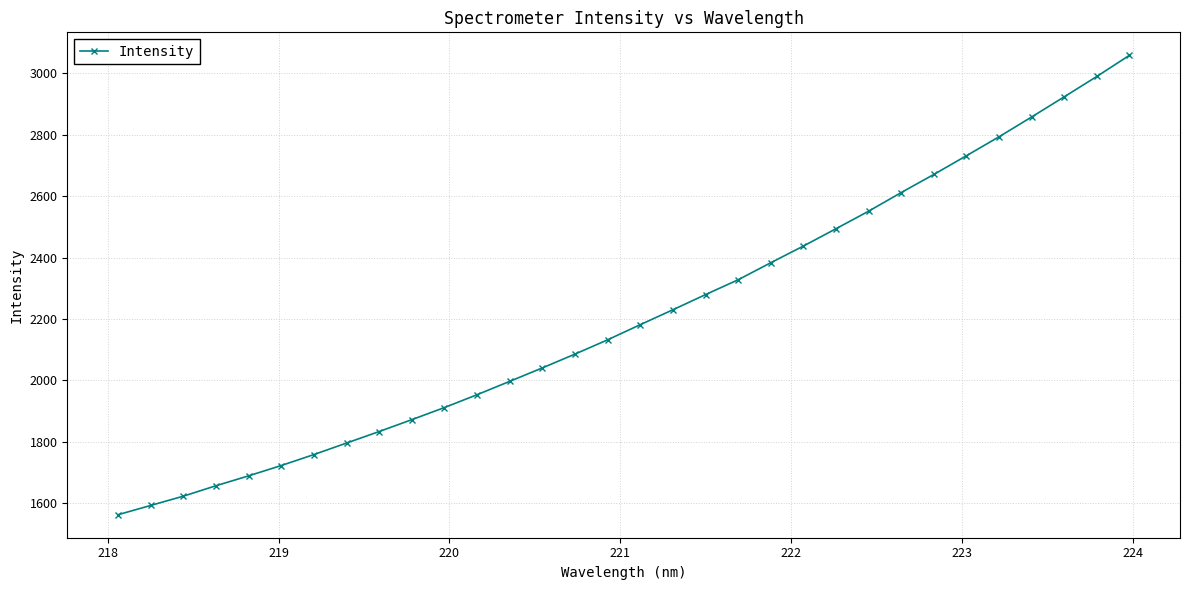

What is the difference between the maximum and minimum values?

1496.8